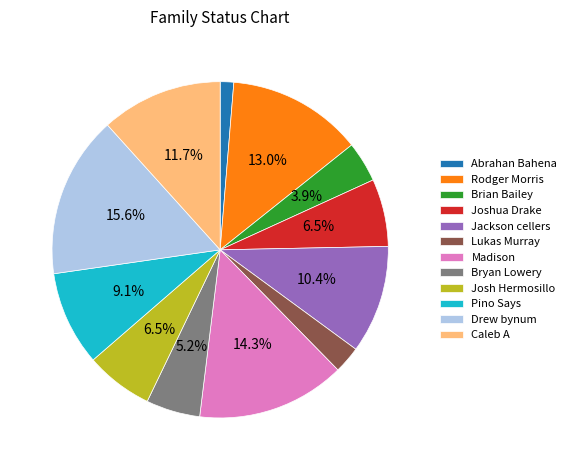

Approximately how many times larger is the value at Rodger Morris compared to Bryan Lowery?

2.5